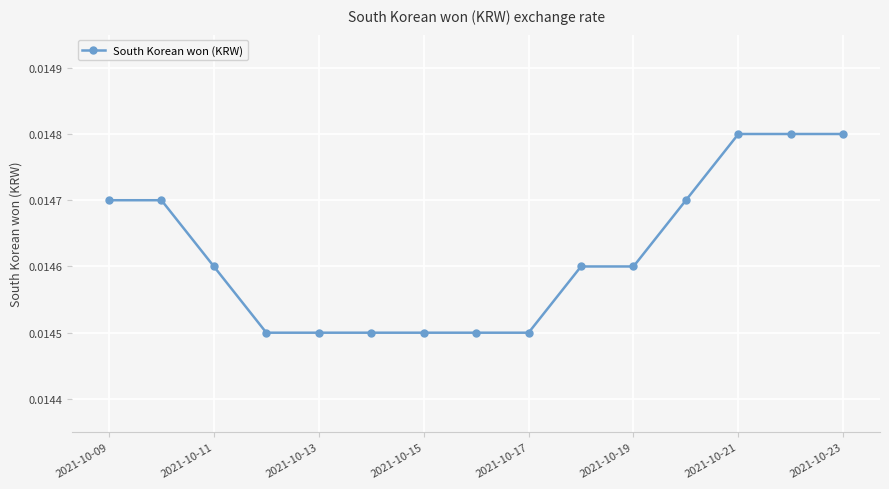

How many values are between 0 and 1?

15